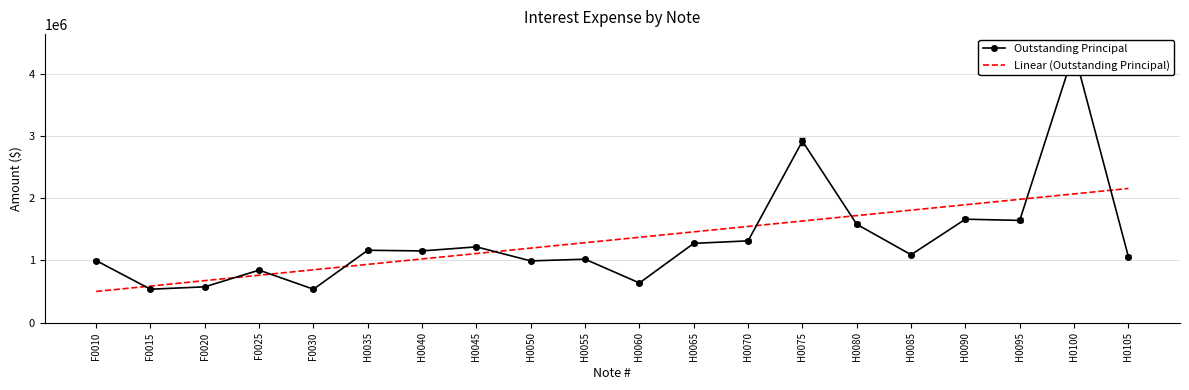

True or false: Outstanding Principal has a value of 218602.9 at F0010.

False